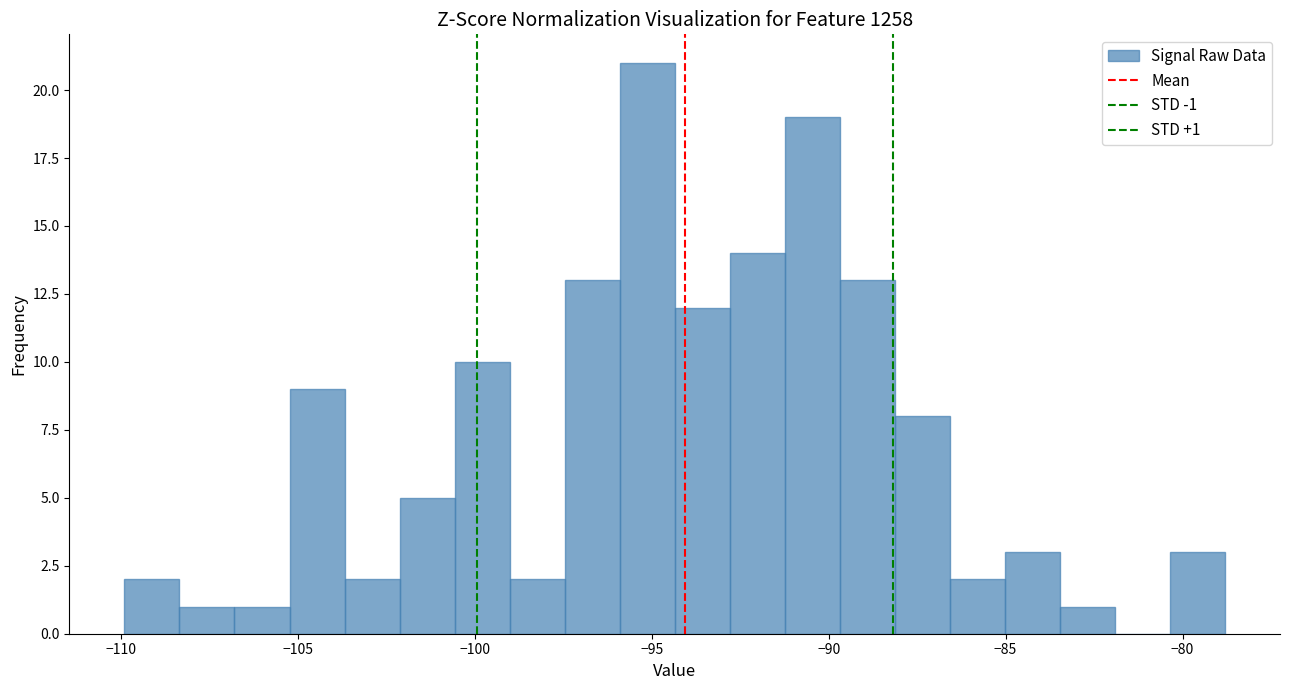

Around what value on the x-axis is the tallest bar? Give the approximate position of its centre, as read against the axis.

-95.0